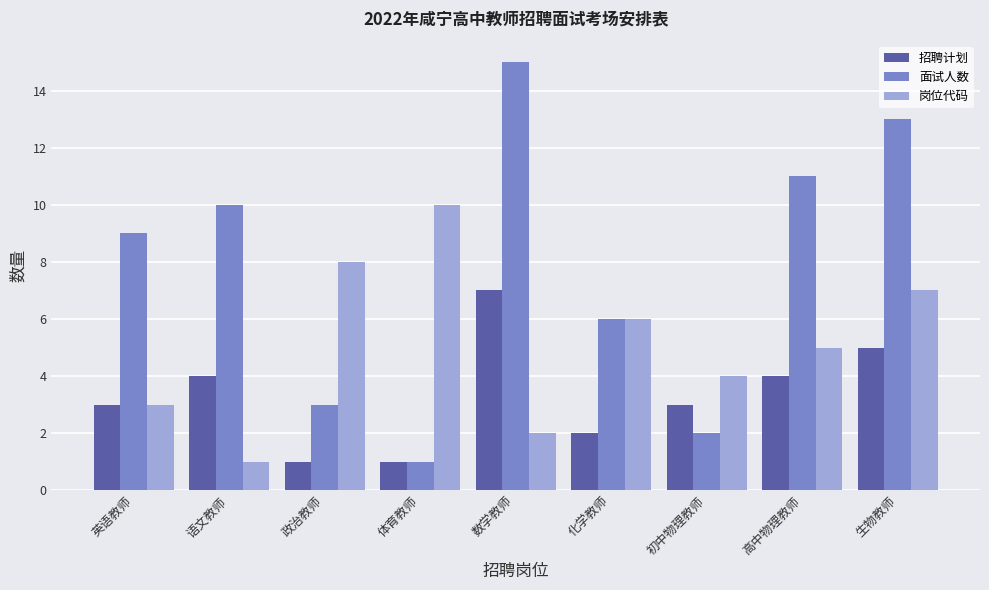

The value of 面试人数 at 数学教师 is 21. True or false?

False